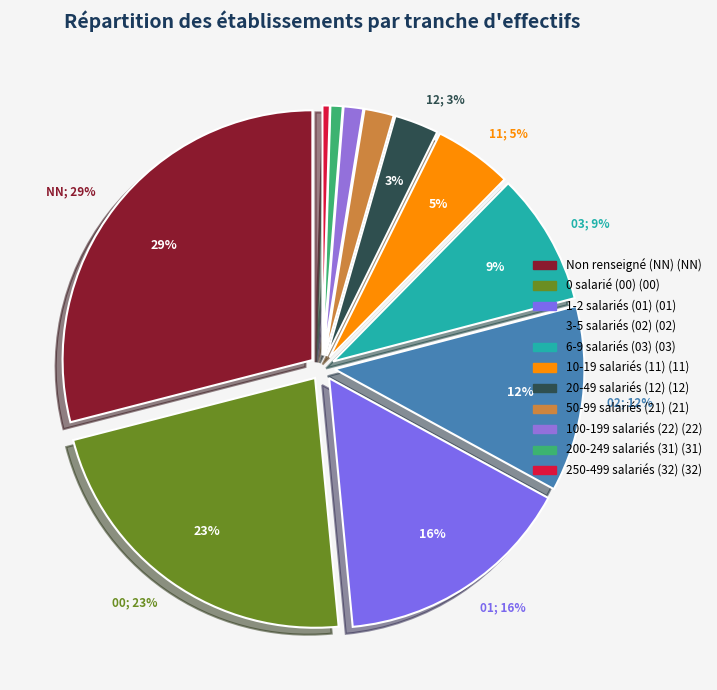

How many segments does this pie chart have?

11